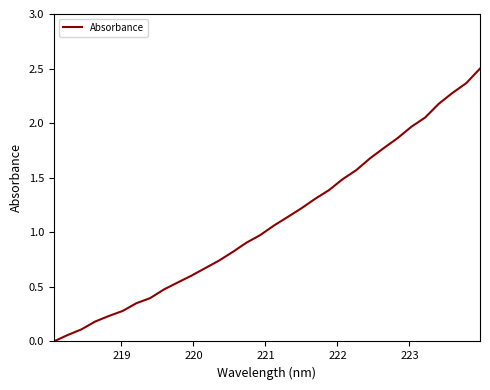

Count the number of data series in this chart.

1